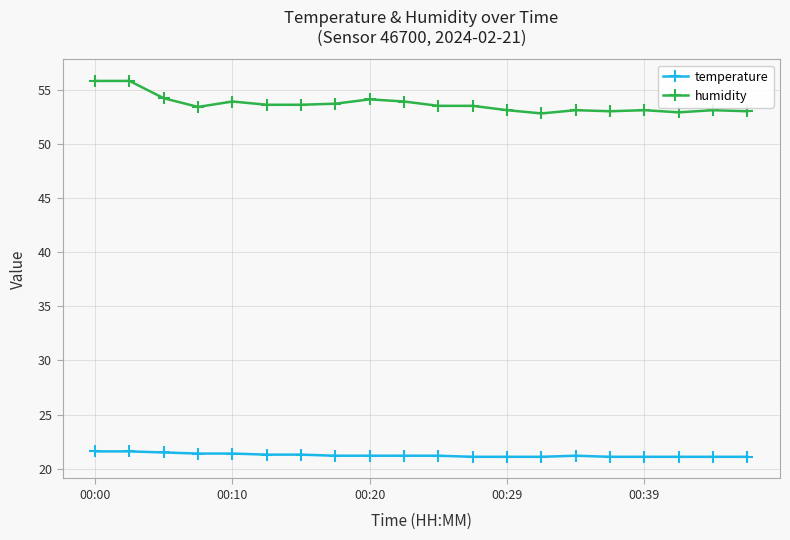

Which series has the largest total across all categories?

humidity